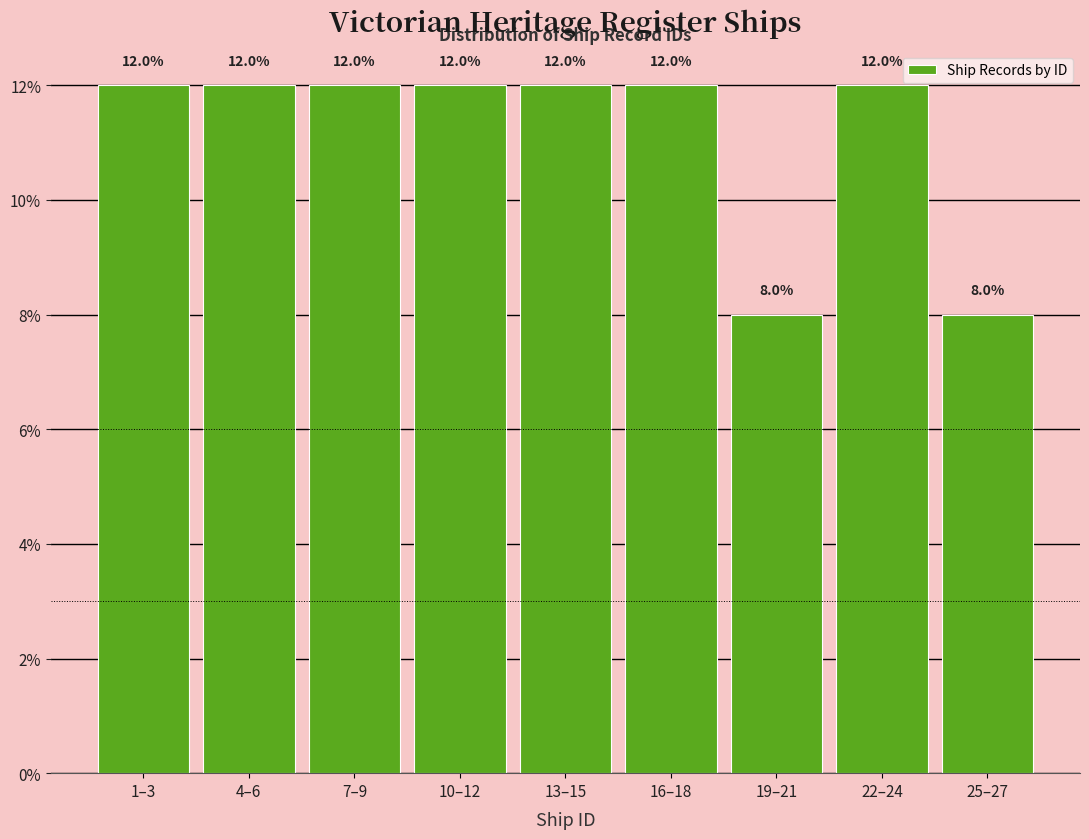

Reading left to right, extract all data points from this chart.

1–3=12	4–6=12	7–9=12	10–12=12	13–15=12	16–18=12	19–21=8	22–24=12	25–27=8